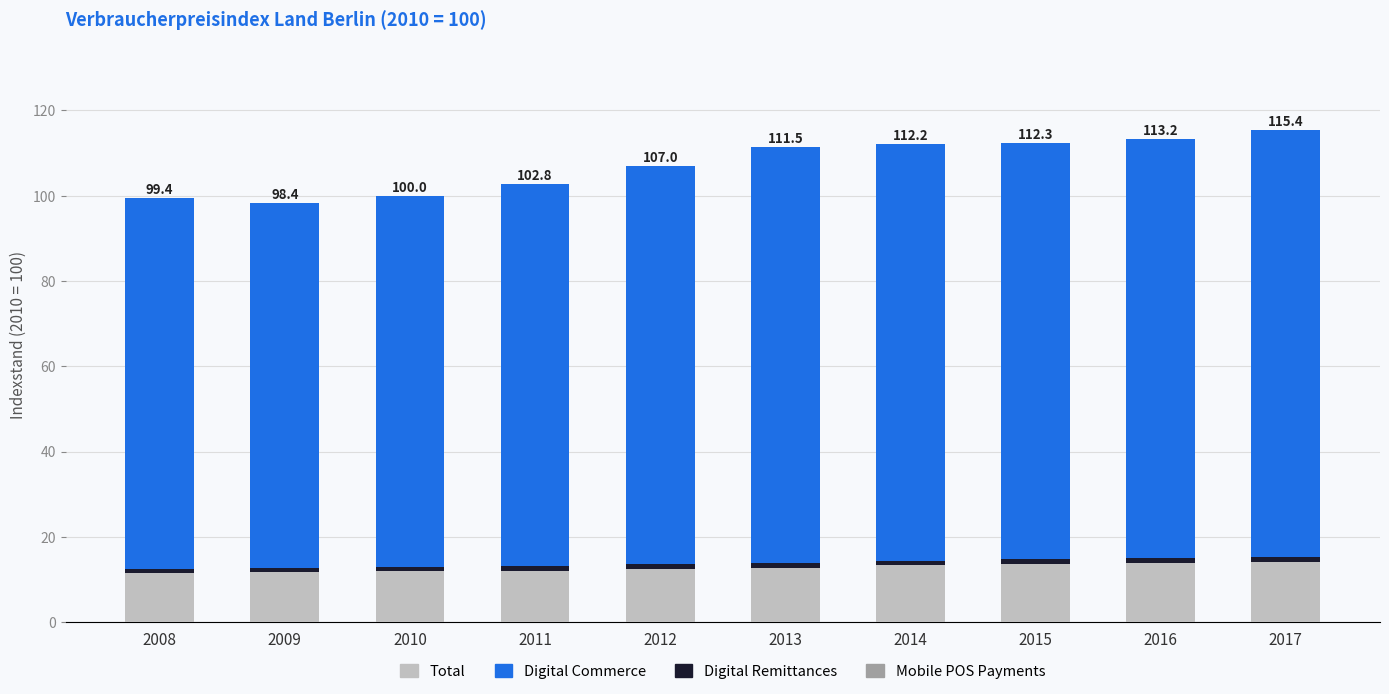

What is the minimum value for Mobile POS Payments?

11.5